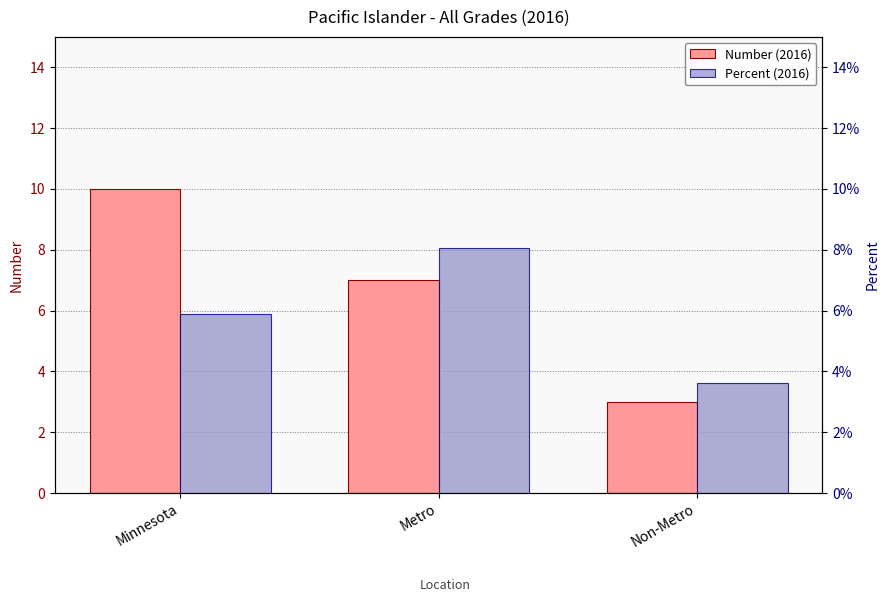

Reading left to right, transcribe all the data shown in this chart.

Number (2016): 10.0	7.0	3.0
Percent (2016): 0.1	0.1	0.0